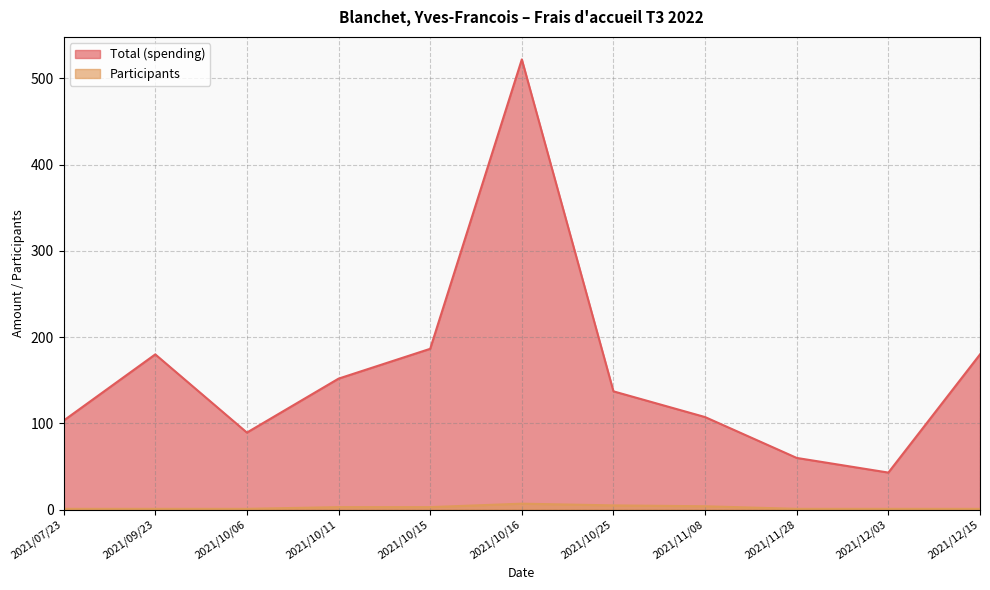

What is the label of the 10th point from the left?

2021/12/03